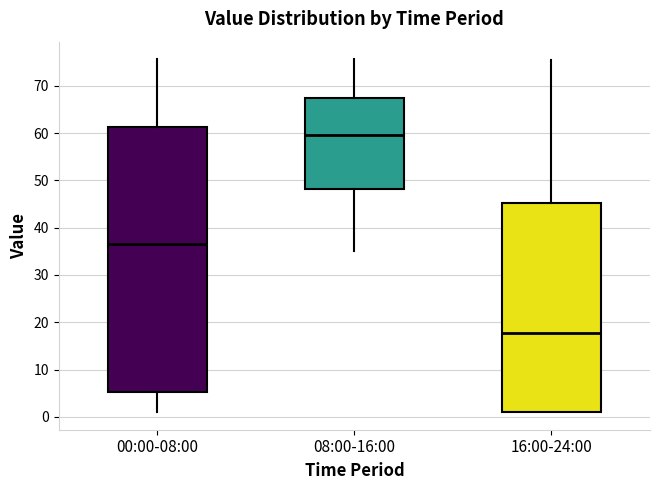

Reading left to right, transcribe this box plot: for each box, give where its median line is, the range the box spans, and where its two whiskers end, as read against the y-axis. The values are not printed on the chart, so give them approximately, as read against the axis.

00:00-08:00: median 36, box 5 to 61, whiskers 1 to 76
08:00-16:00: median 60, box 48 to 67, whiskers 35 to 76
16:00-24:00: median 18, box 1 to 45, whiskers 1 to 76